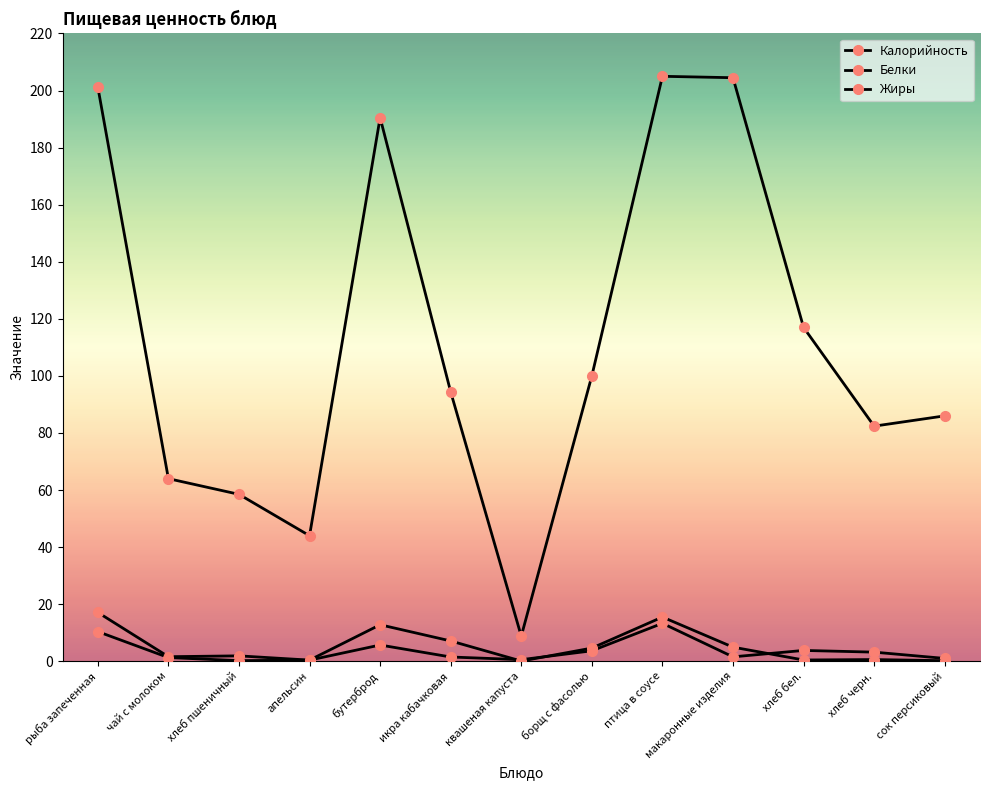

How many lines are shown in the chart?

3